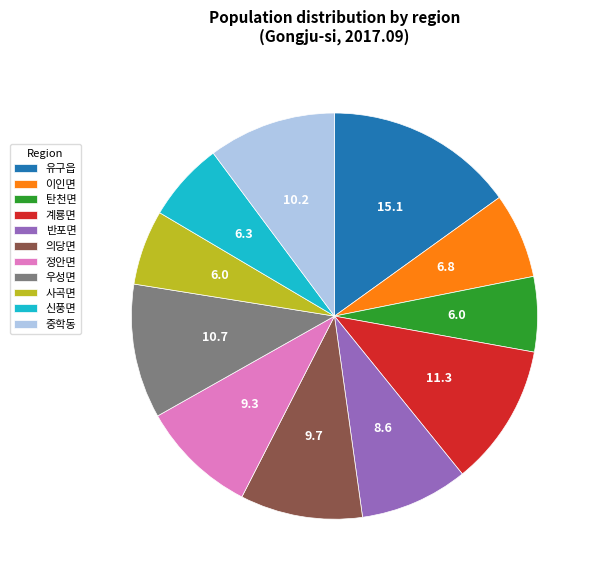

Is there any slice that represents more than half of the pie?

No